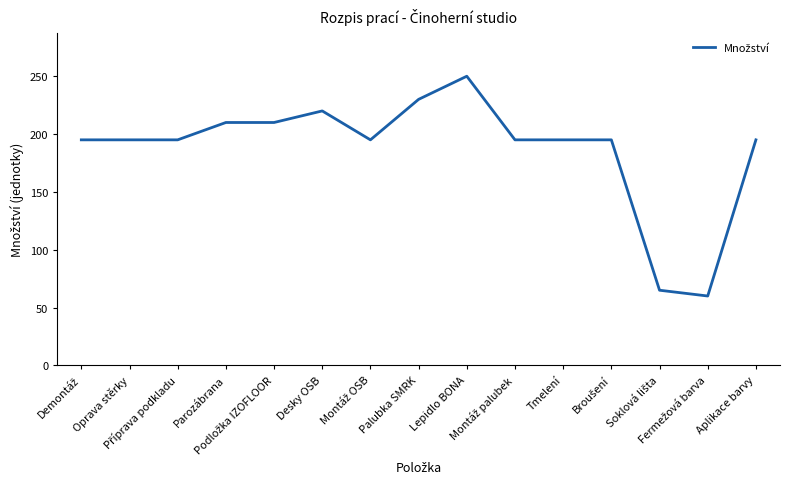

What is the minimum value shown in the chart?

60